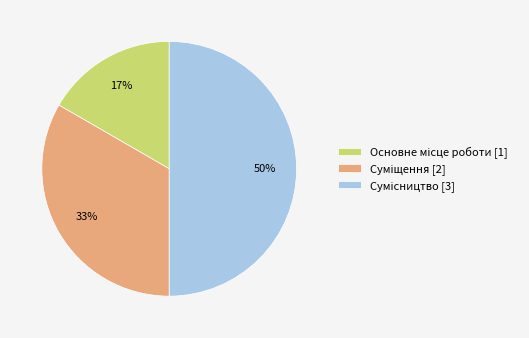

Count the number of slices in the pie.

3